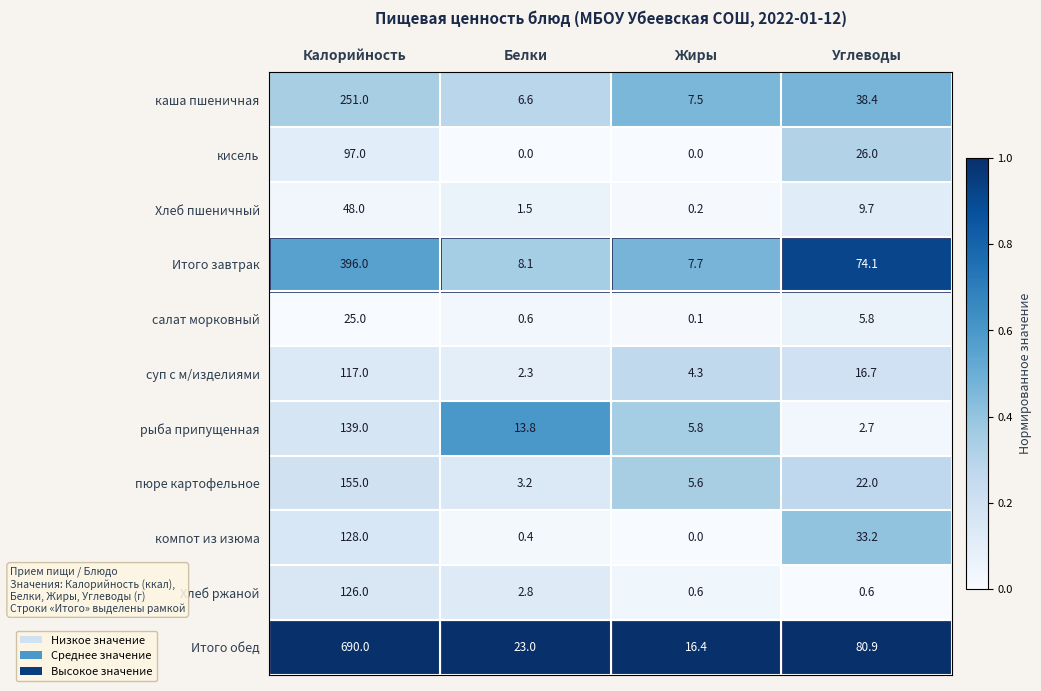

What is the greatest value displayed?

690.0